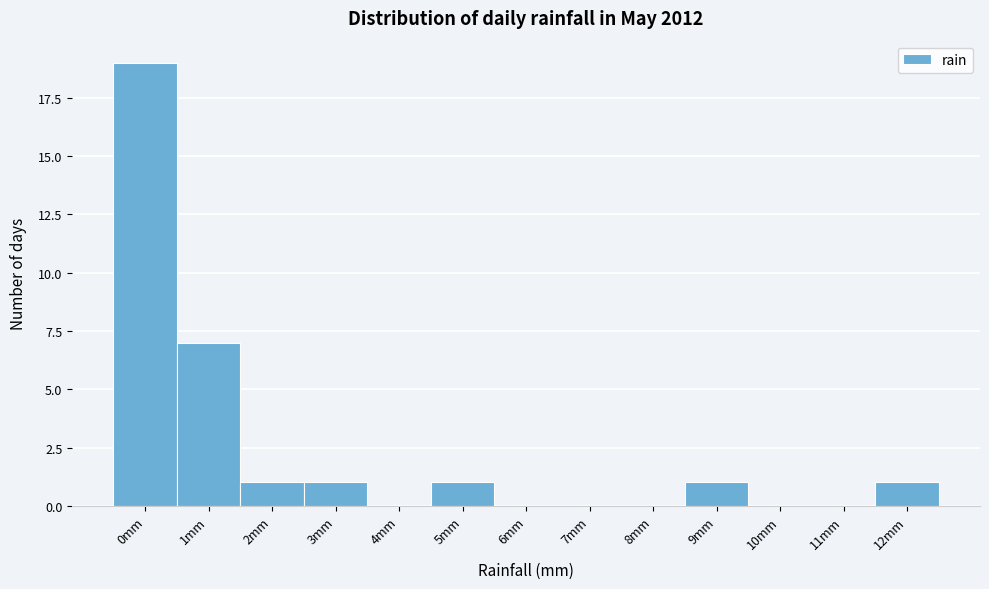

Reading right to left, extract all data points from this chart.

12mm=1	11mm=0	10mm=0	9mm=1	8mm=0	7mm=0	6mm=0	5mm=1	4mm=0	3mm=1	2mm=1	1mm=7	0mm=19